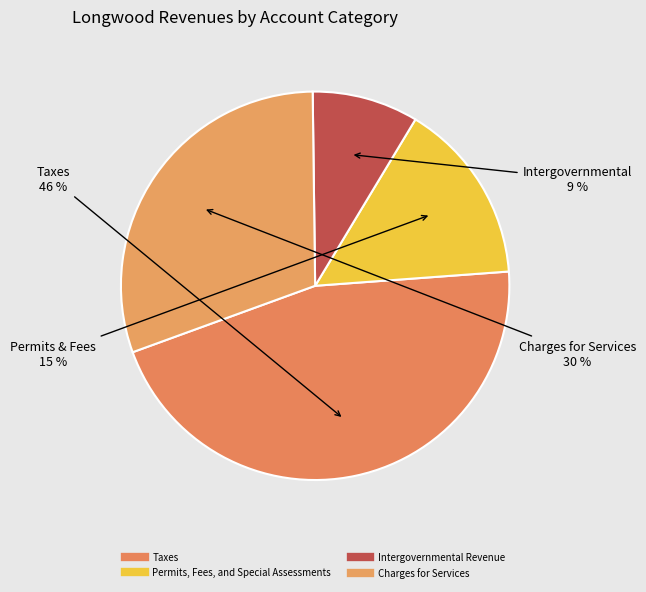

How many slices are in this pie chart?

4